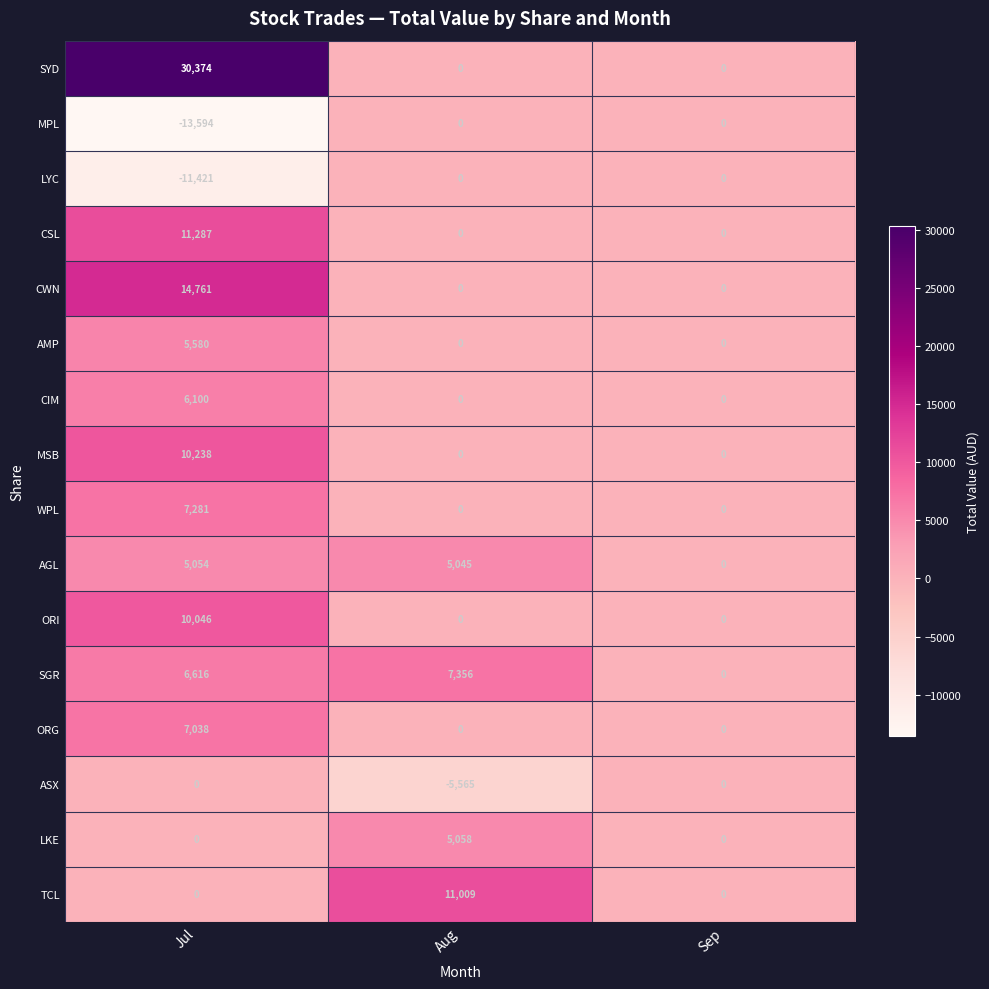

How many values in ASX are below zero?

1